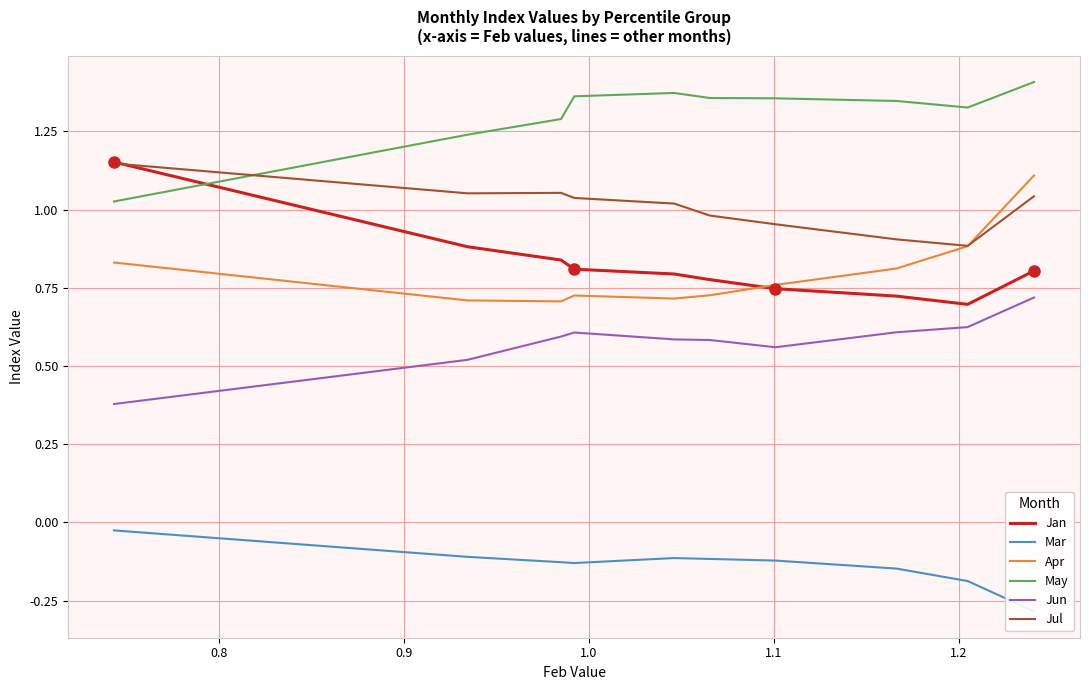

How many interior local peaks does the Jun series have?

1